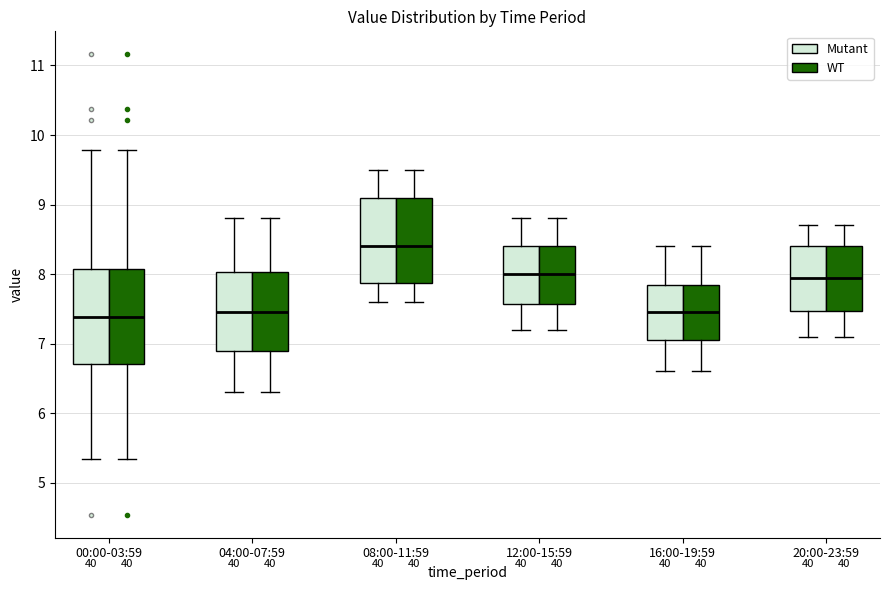

Reading left to right, read every box against the y-axis: the position of its median line, the range the box covers, and the ends of its whiskers. The values are not printed on the chart, so give them approximately, as read against the axis.

00:00-03:59 (Mutant): median 7.4, box 6.7 to 8.1, whiskers 5.3 to 9.8
00:00-03:59 (WT): median 7.4, box 6.7 to 8.1, whiskers 5.3 to 9.8
04:00-07:59 (Mutant): median 7.5, box 6.9 to 8.0, whiskers 6.3 to 8.8
04:00-07:59 (WT): median 7.5, box 6.9 to 8.0, whiskers 6.3 to 8.8
08:00-11:59 (Mutant): median 8.4, box 7.9 to 9.1, whiskers 7.6 to 9.5
08:00-11:59 (WT): median 8.4, box 7.9 to 9.1, whiskers 7.6 to 9.5
12:00-15:59 (Mutant): median 8.0, box 7.6 to 8.4, whiskers 7.2 to 8.8
12:00-15:59 (WT): median 8.0, box 7.6 to 8.4, whiskers 7.2 to 8.8
16:00-19:59 (Mutant): median 7.5, box 7.1 to 7.9, whiskers 6.6 to 8.4
16:00-19:59 (WT): median 7.5, box 7.1 to 7.9, whiskers 6.6 to 8.4
20:00-23:59 (Mutant): median 8.0, box 7.5 to 8.4, whiskers 7.1 to 8.7
20:00-23:59 (WT): median 8.0, box 7.5 to 8.4, whiskers 7.1 to 8.7